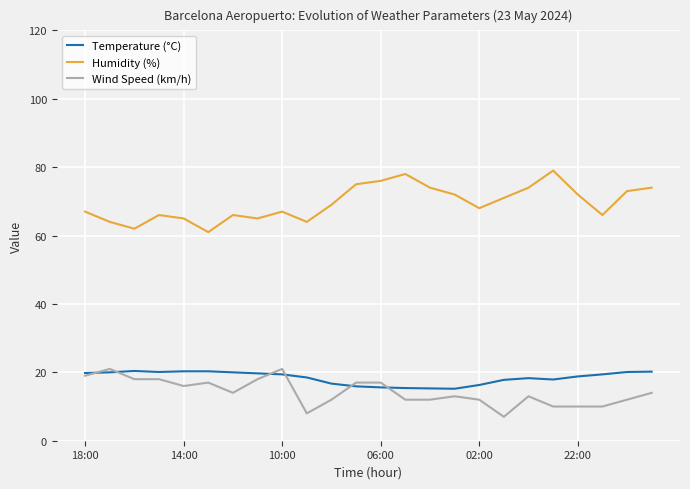

What are all the series names shown in the legend?

Temperature (°C), Humidity (%), Wind Speed (km/h)